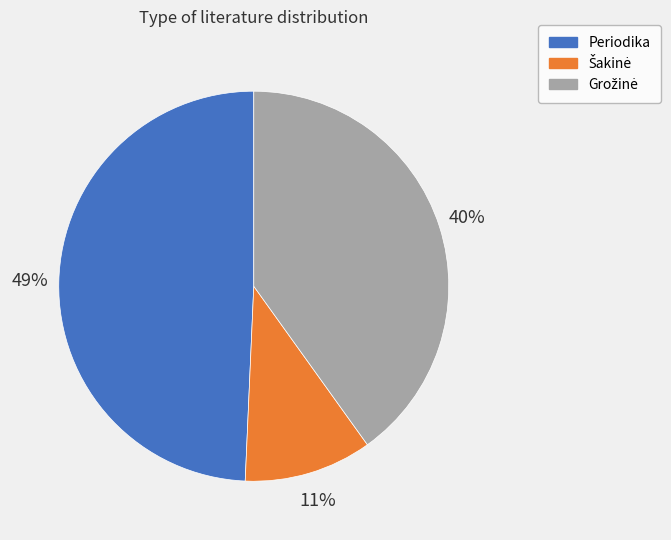

Is there a majority slice in this chart?

No